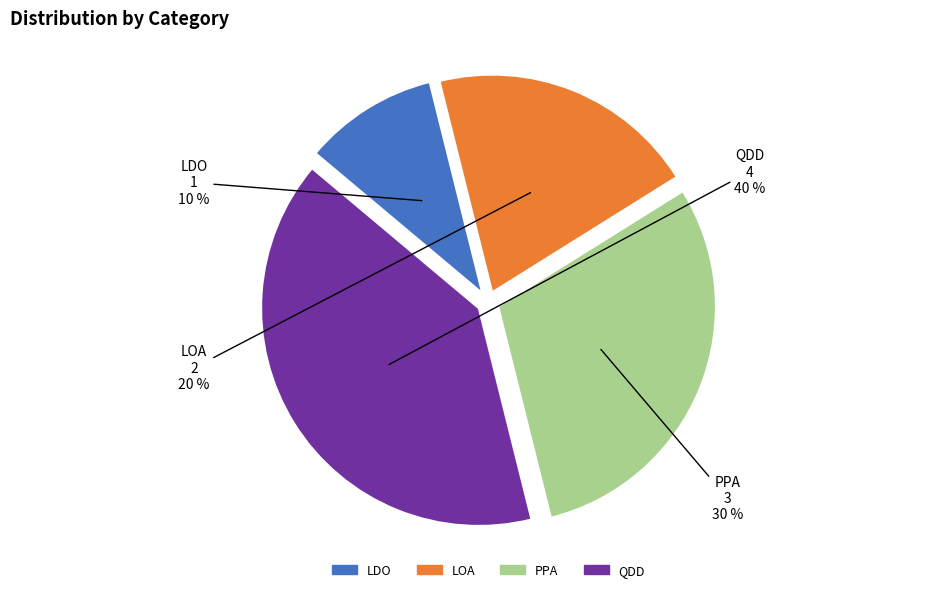

Between PPA and LDO, which is larger?

PPA